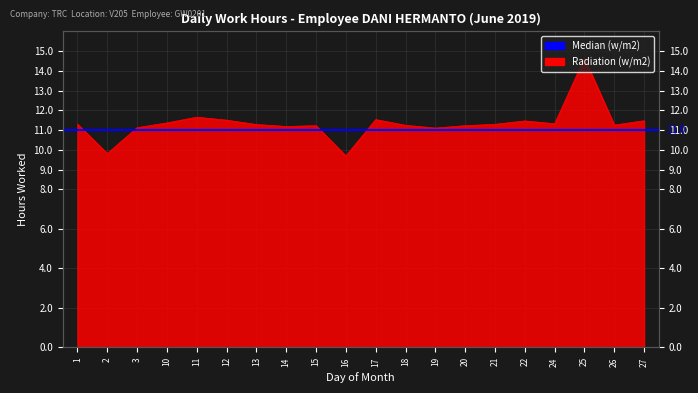

Does the chart have visible grid lines?

Yes